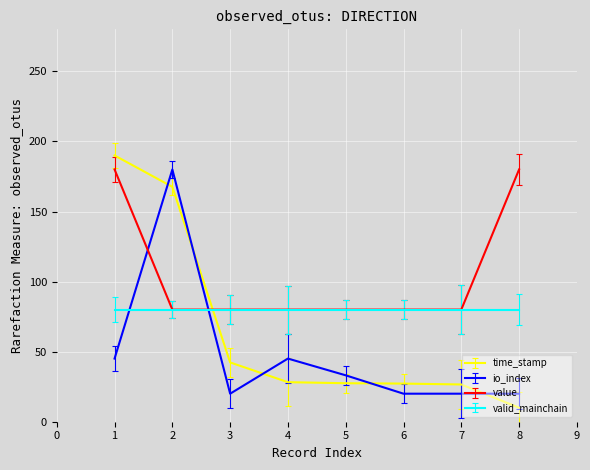

What is the sum of all value values?

840.0